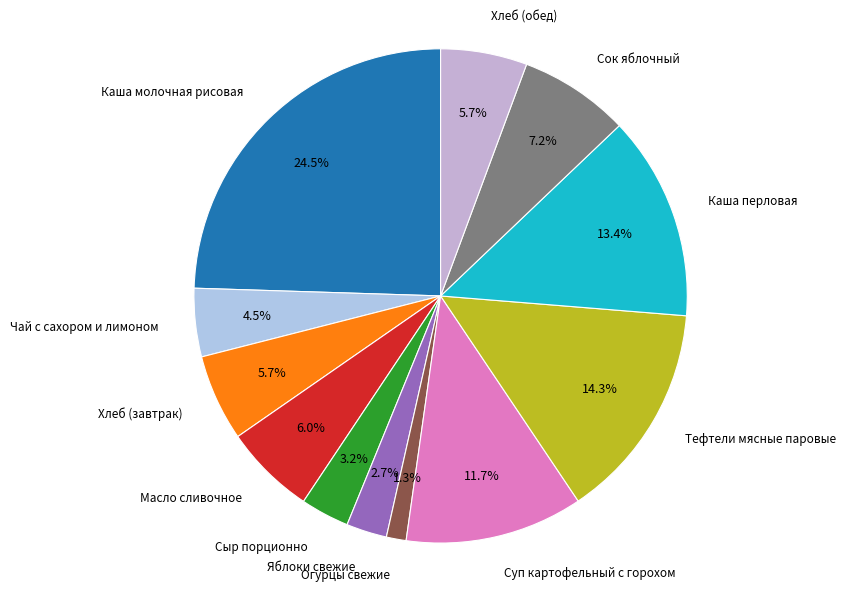

Is Огурцы свежие the majority of the pie?

No